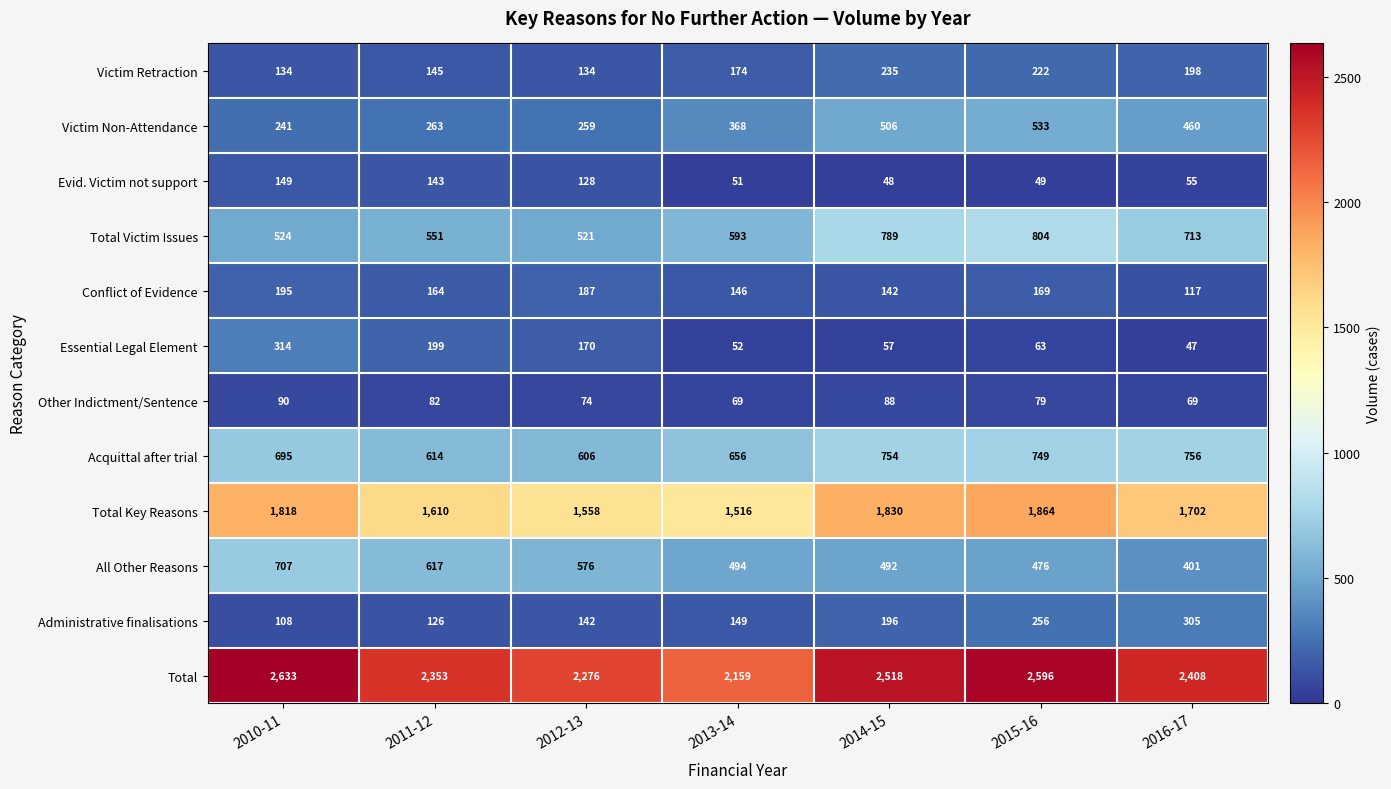

At which label does Other Indictment/Sentence first exceed 79?

2010-11